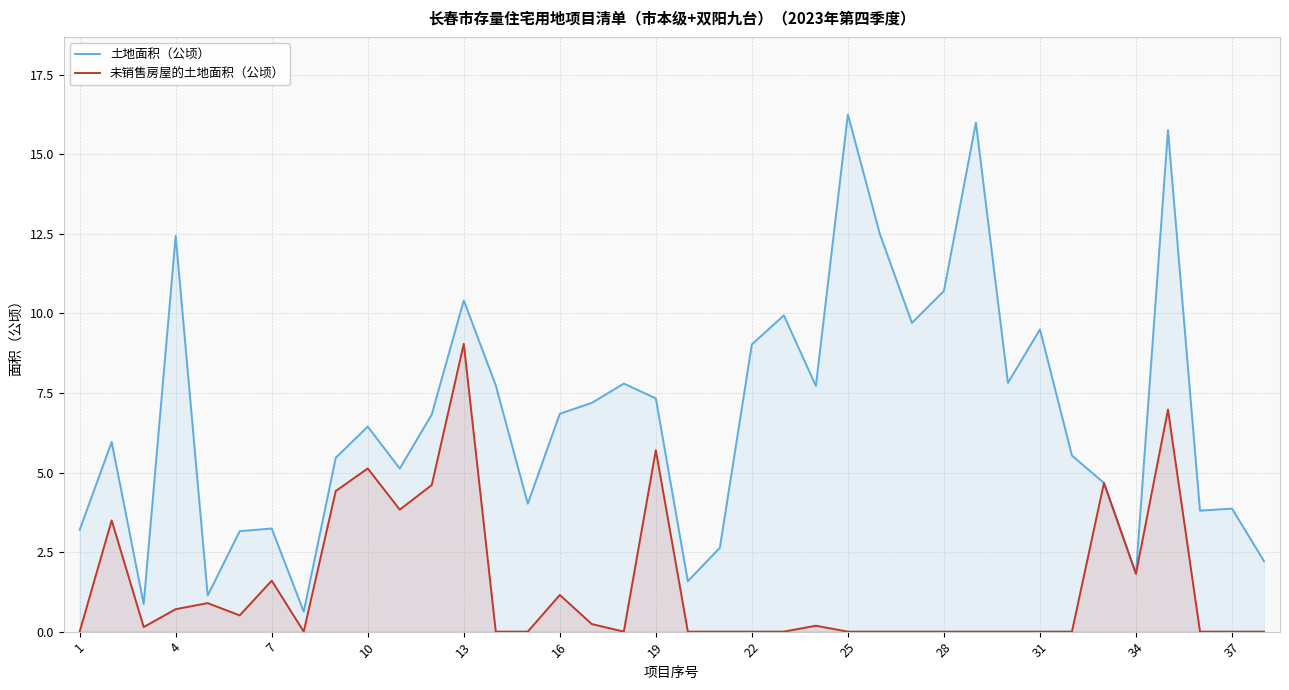

What is the sum of all 土地面积（公顷） values?

256.9